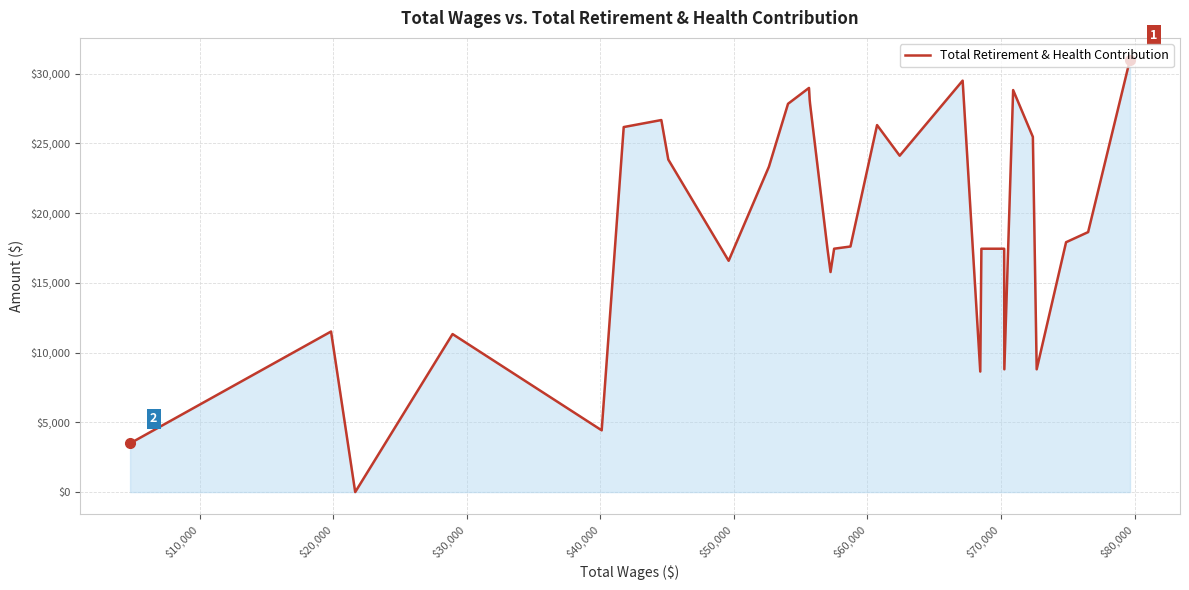

Does the chart have visible grid lines?

Yes